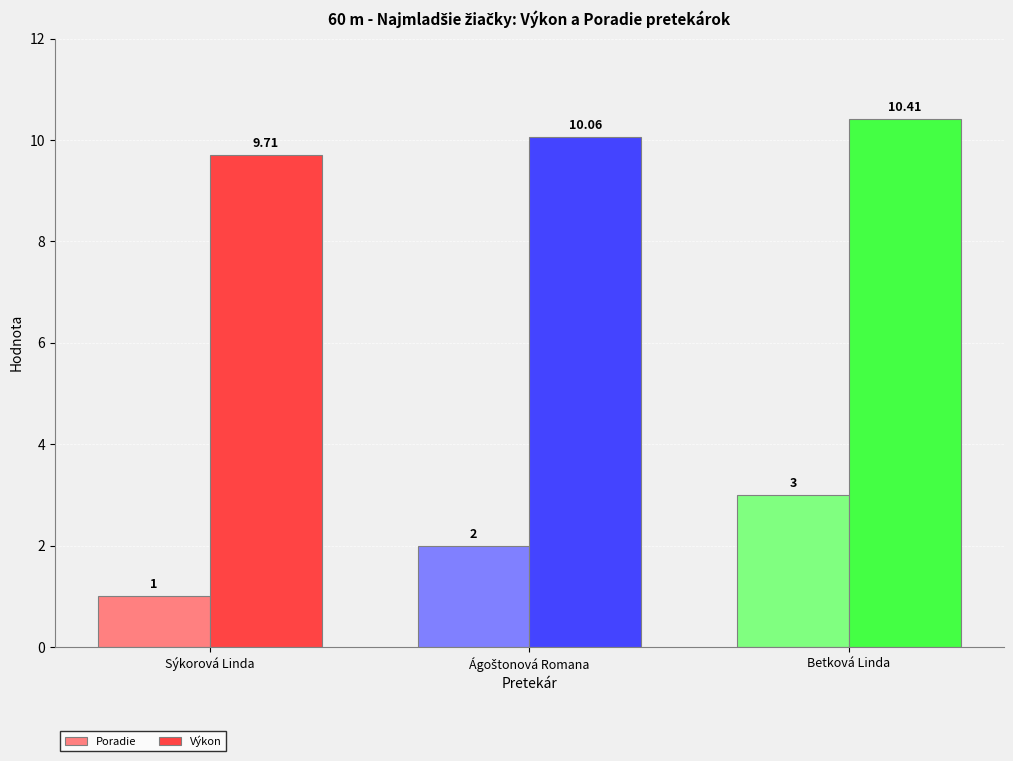

Which series has the largest total across all categories?

Výkon